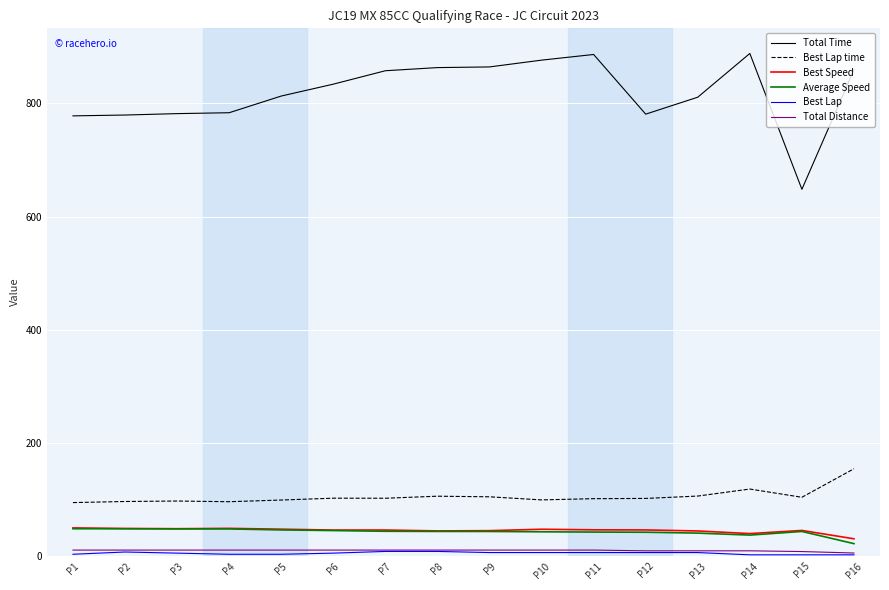

The value of Total Time at P7 is 857.9. True or false?

True